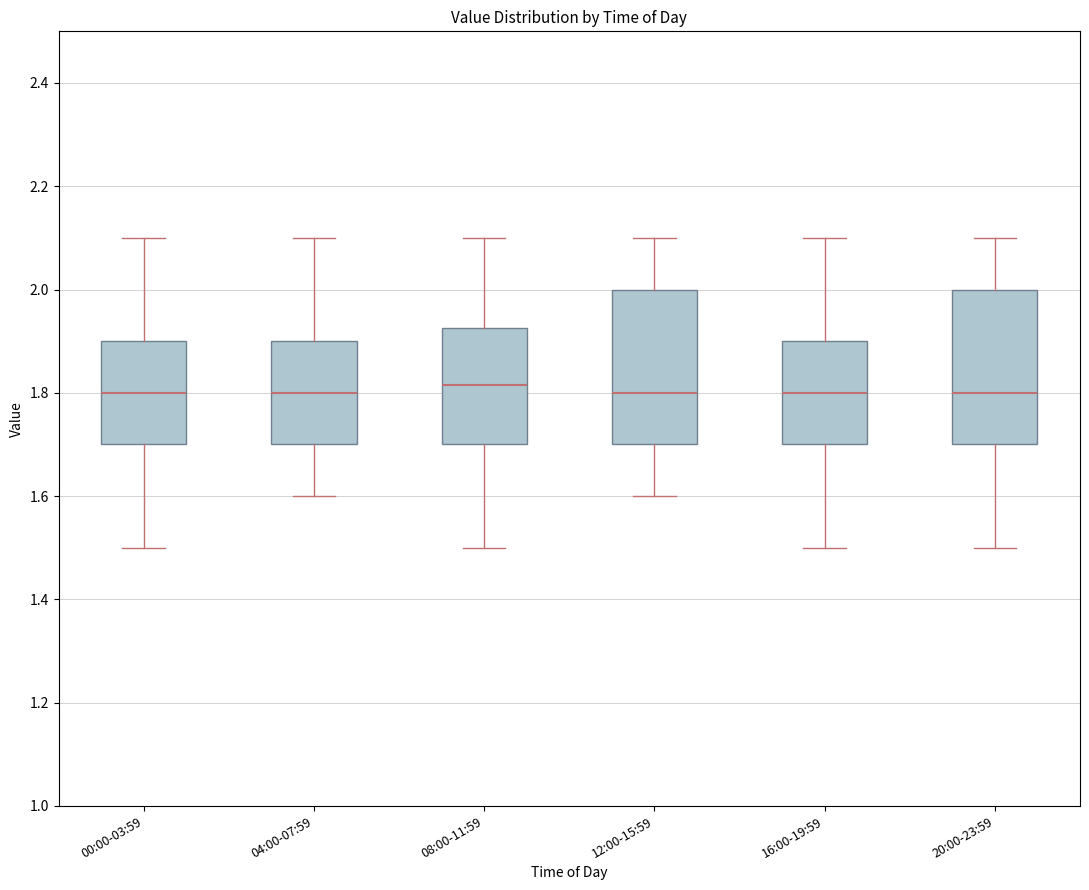

Where is the lower edge of the box for 04:00-07:59 on the y-axis? The values are not printed on the chart, so give them approximately, as read against the axis.

1.70